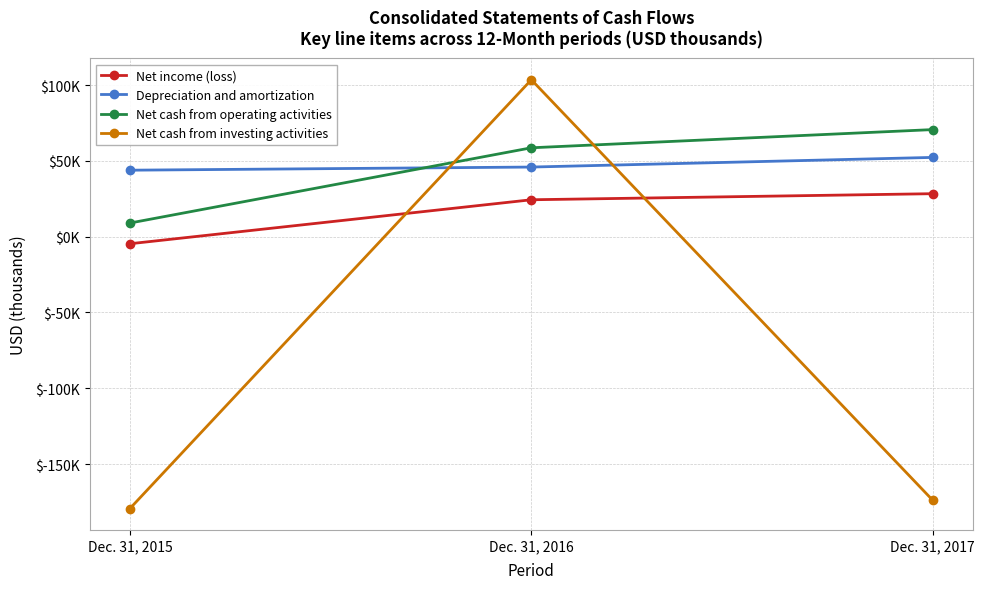

Reading left to right, what are all the values shown in this chart?

Net income (loss): -4691	24320	28324
Depreciation and amortization: 43824	45897	52262
Net cash from operating activities: 8972	58607	70608
Net cash from investing activities: -179347	103489	-173942